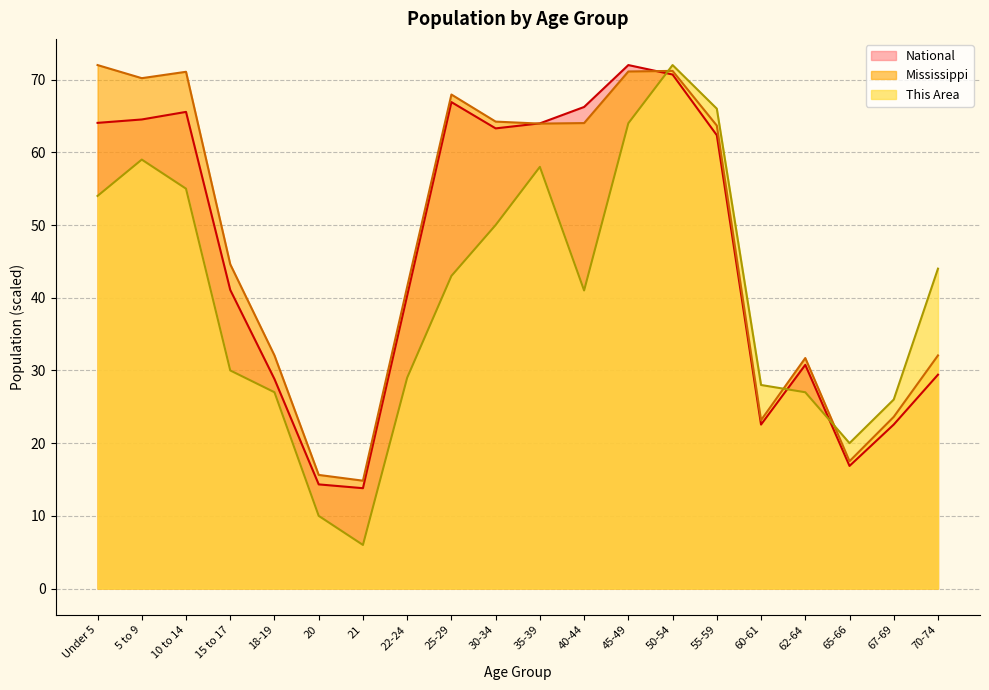

True or false: National and This Area intersect in this chart.

True